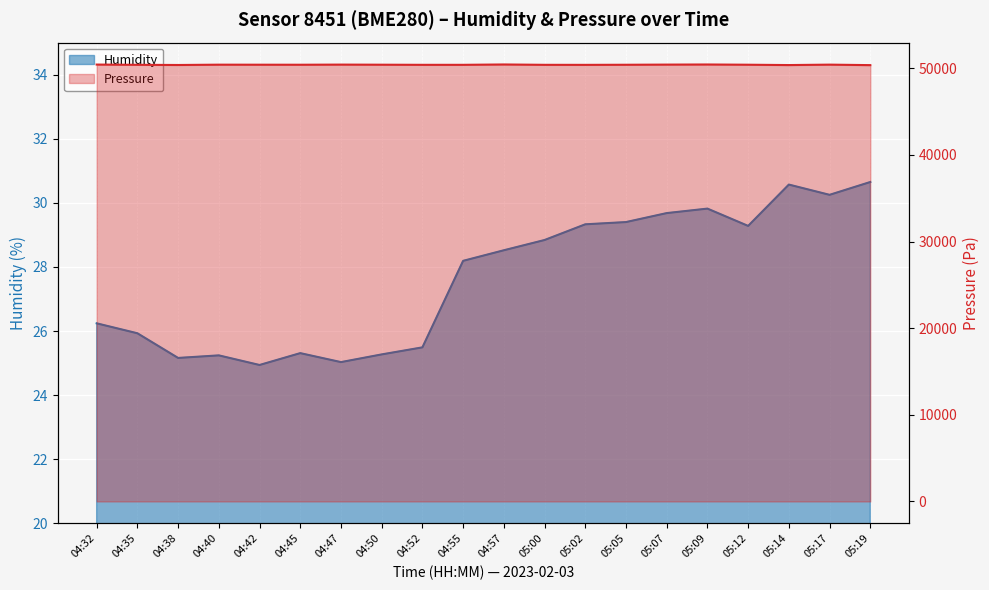

True or false: pressure and humidity intersect in this chart.

False